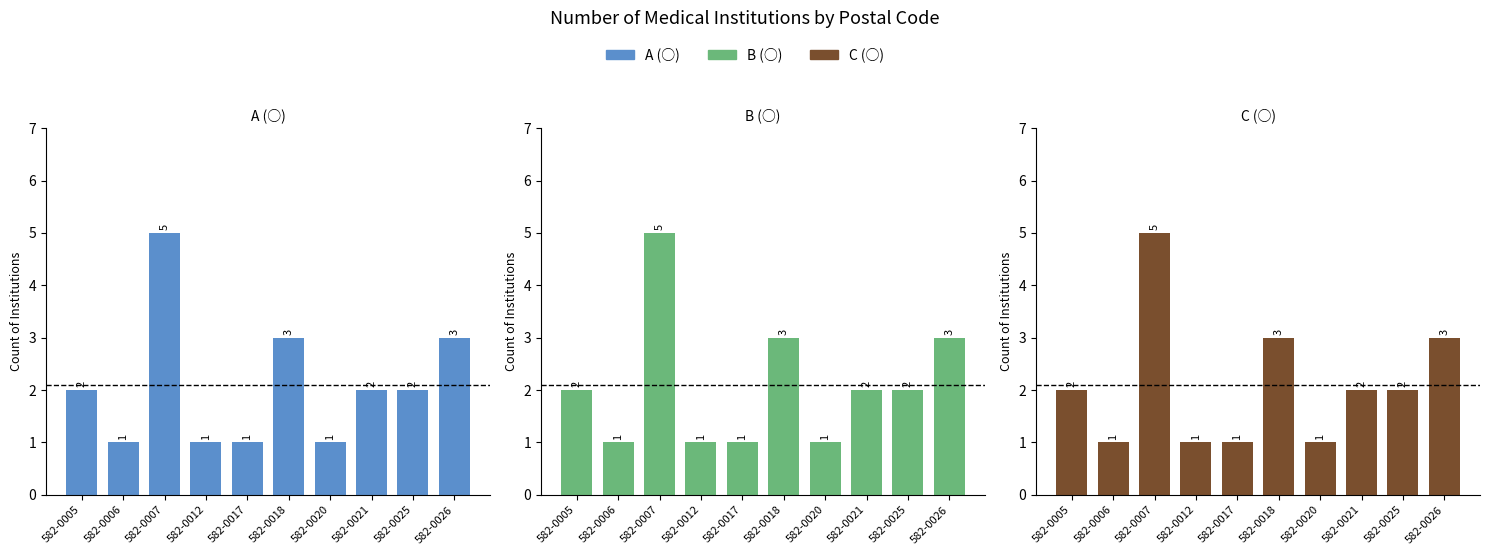

Which category has the lowest value across all series?

582-0006